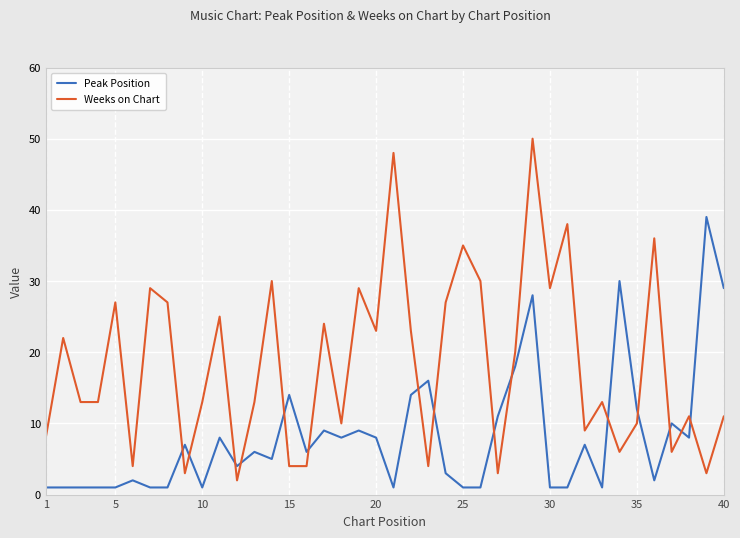

What is the greatest value displayed?

50